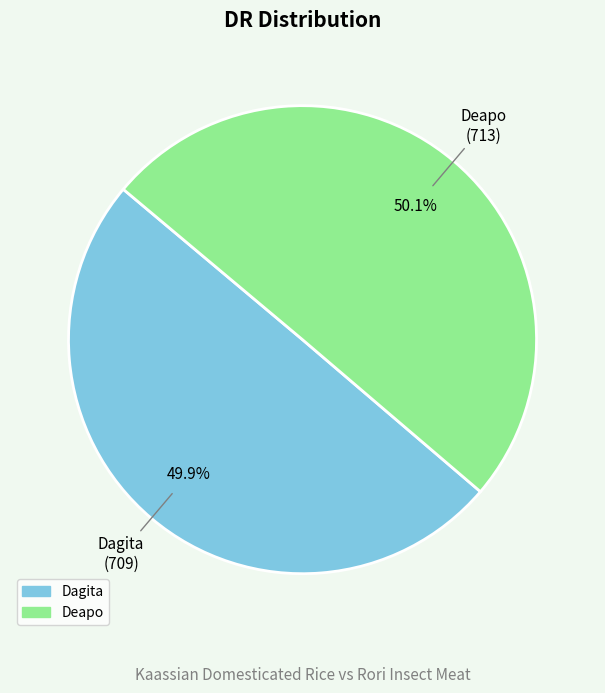

What is the ratio of the value at Dagita to the value at Deapo?

1.0